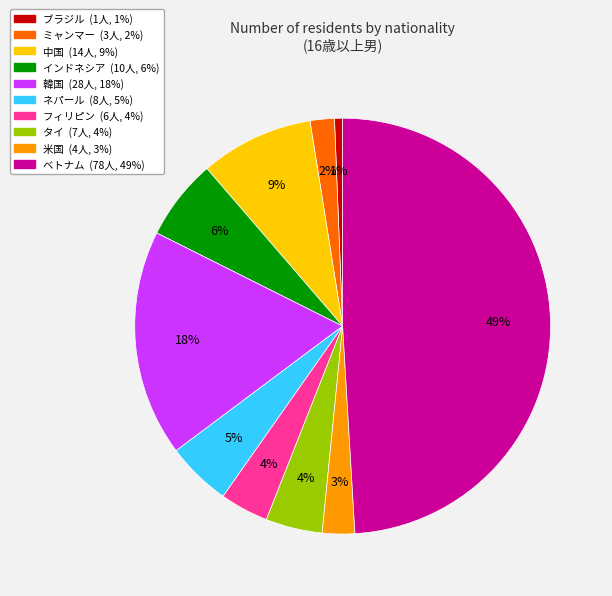

Combined, do 韓国 and ベトナム account for over 50%?

Yes